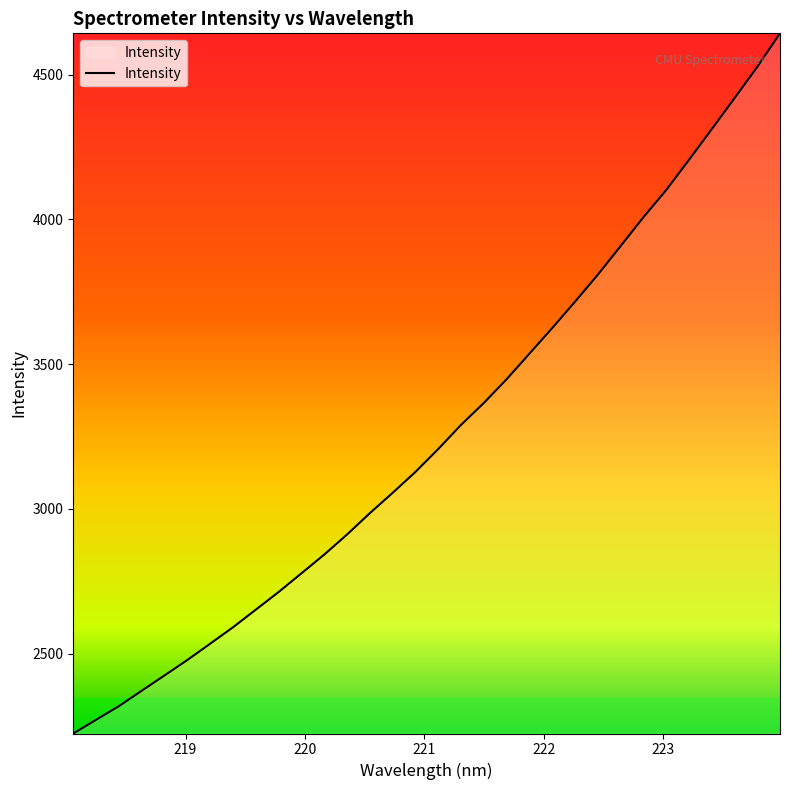

What is the minimum value shown in the chart?

2224.0